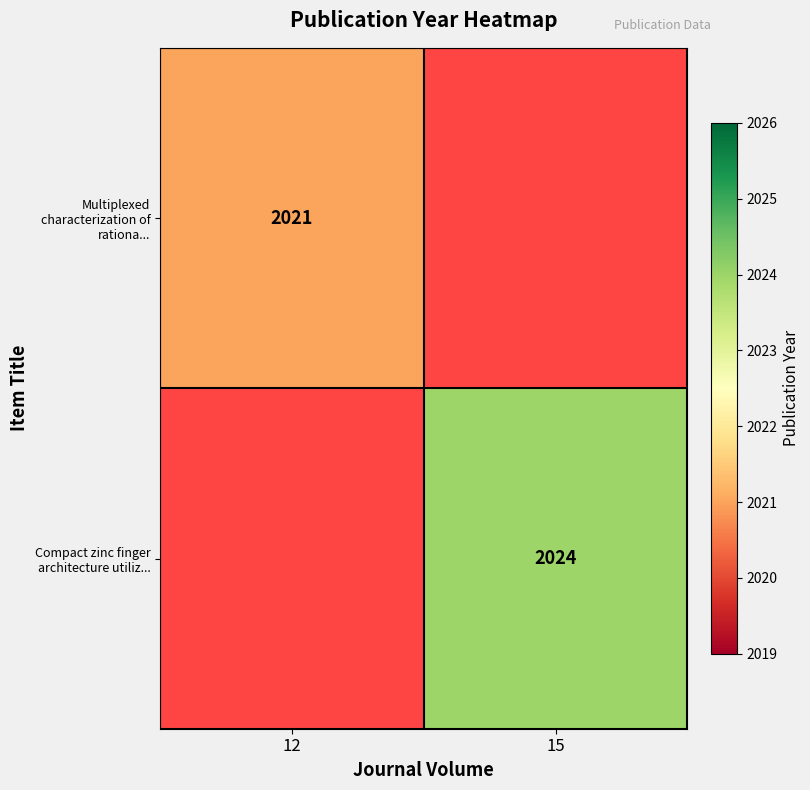

True or false: Multiplexed characterization of rationa... has a value of 3397 at 12.

False